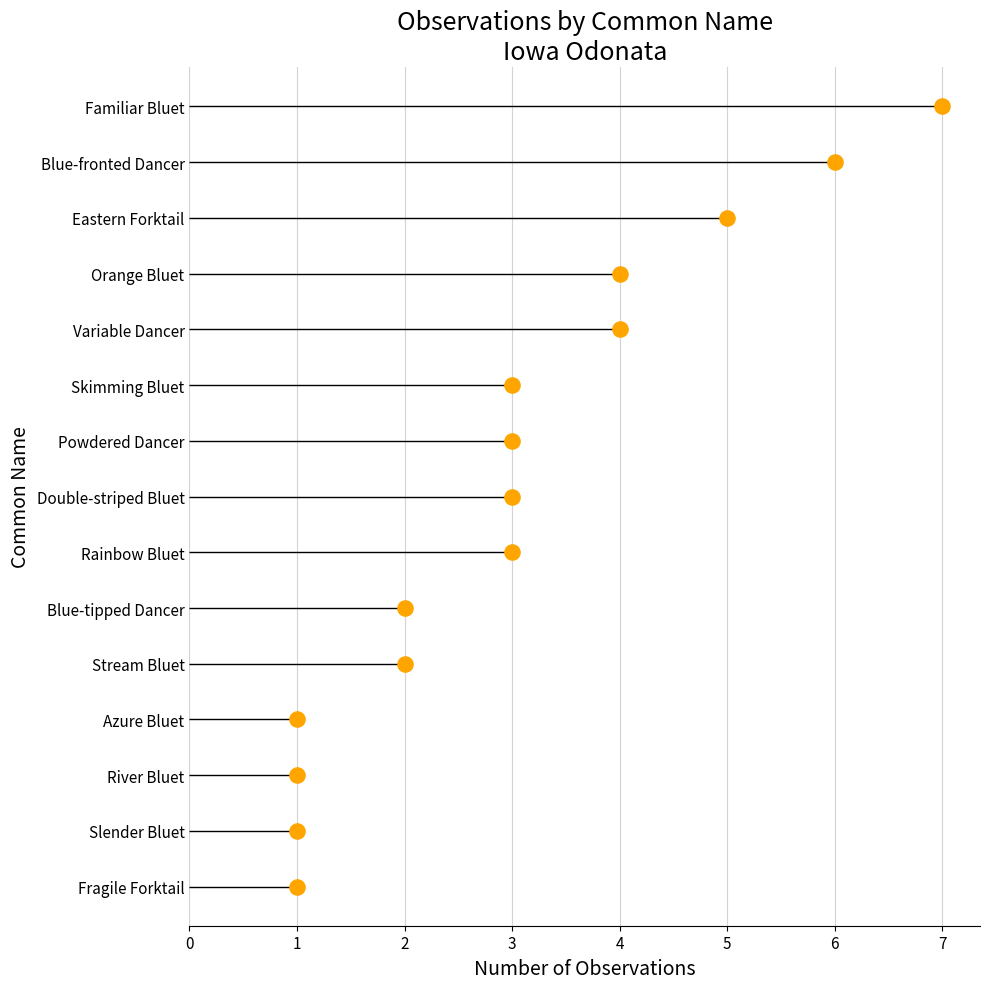

Which has a higher value, 5 or 3?

5